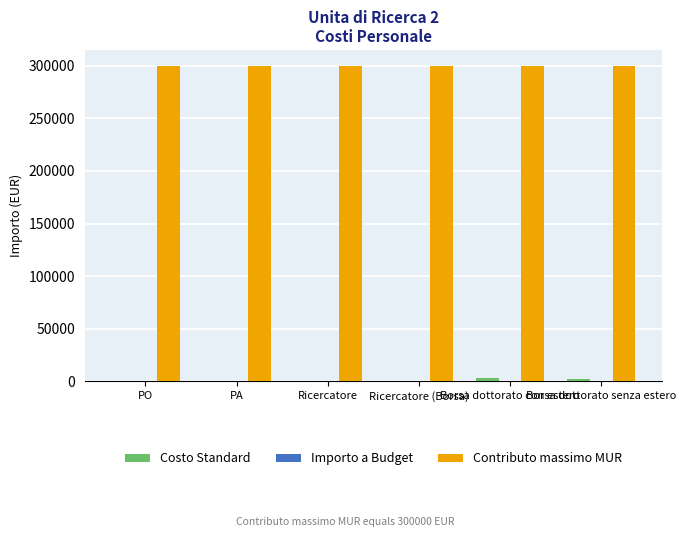

What is the sum of all Costo Standard values?

6026.9